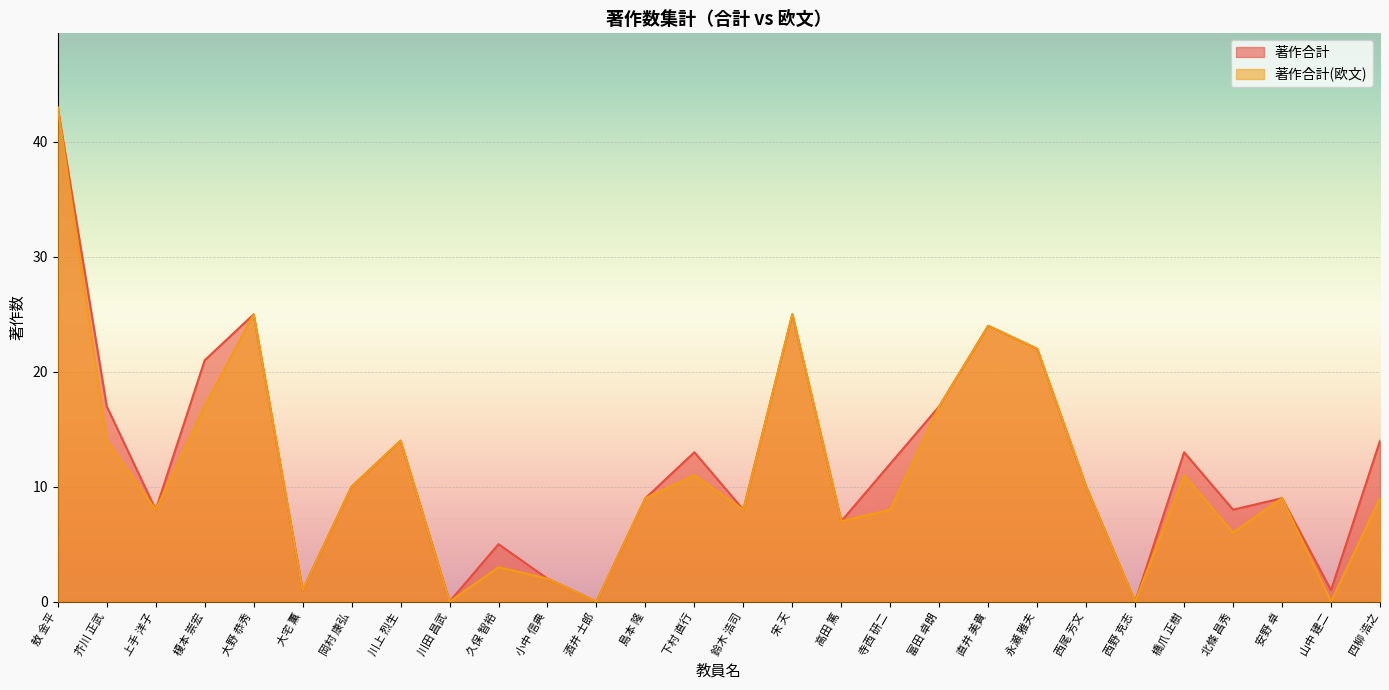

What are all the series names shown in the legend?

著作合計, 著作合計(欧文)